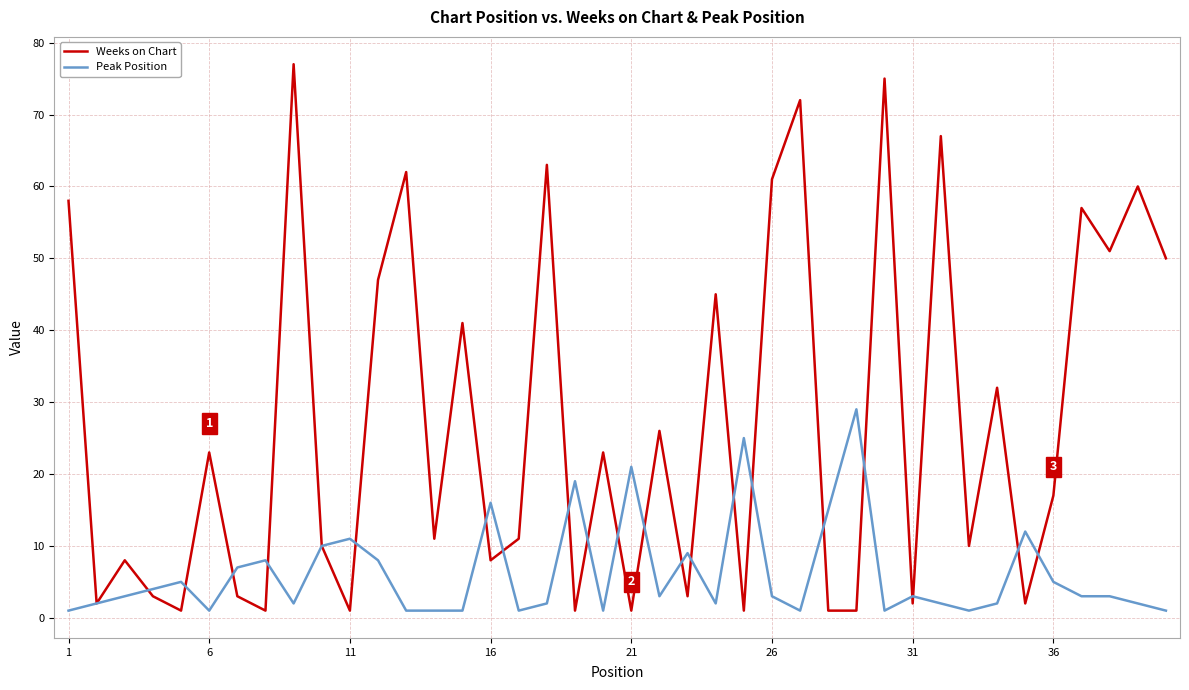

Which series has the largest total across all categories?

Weeks on Chart